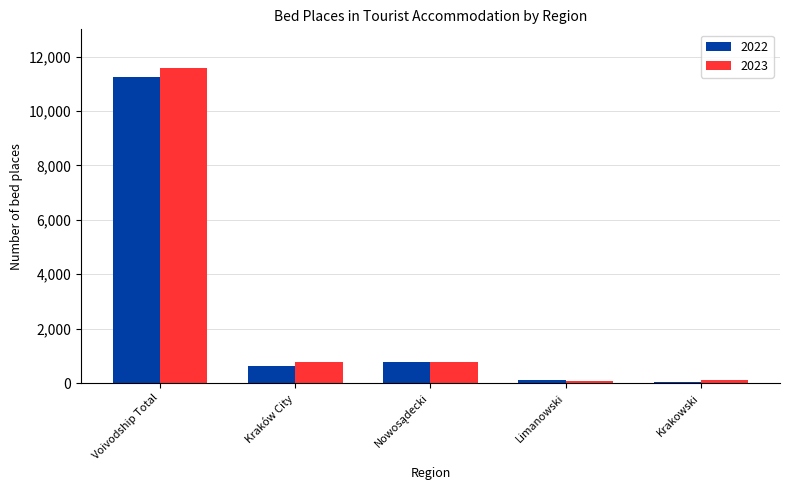

True or false: 2023 has a value of 11592 at Voivodship Total.

True